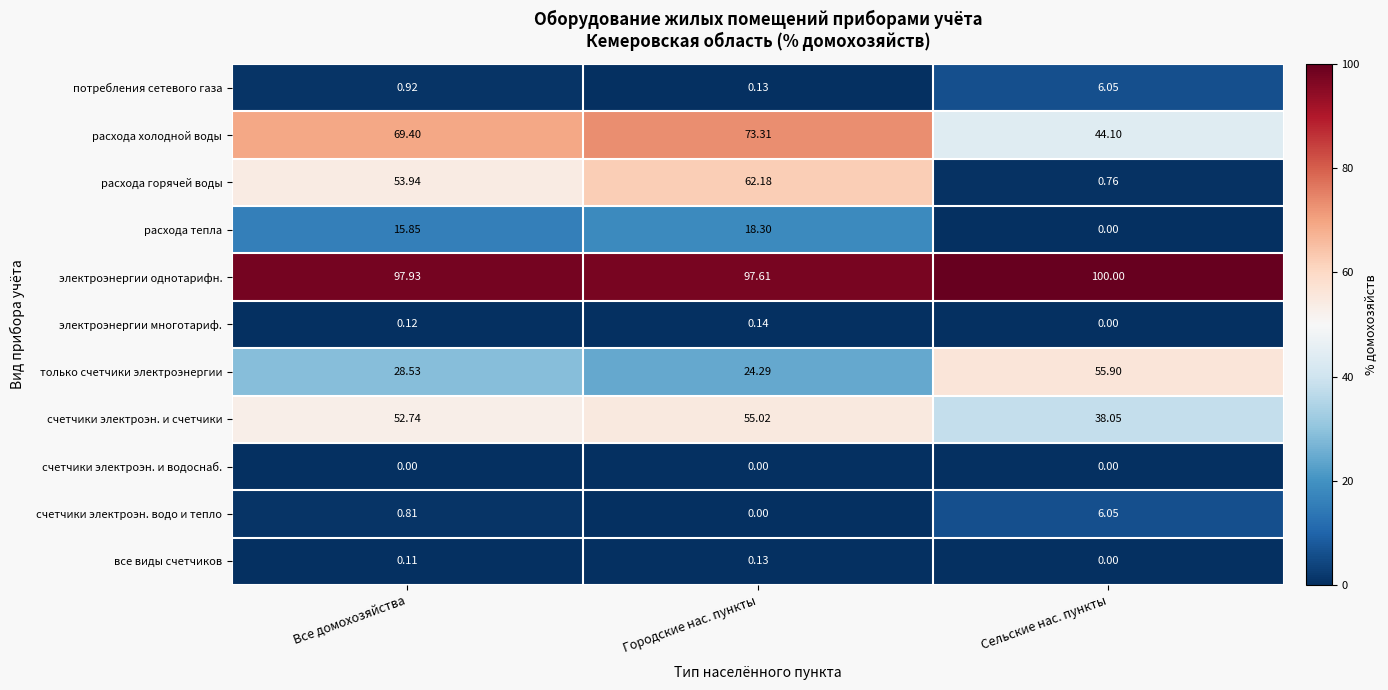

How many values in the расхода холодной воды series are below 69?

1